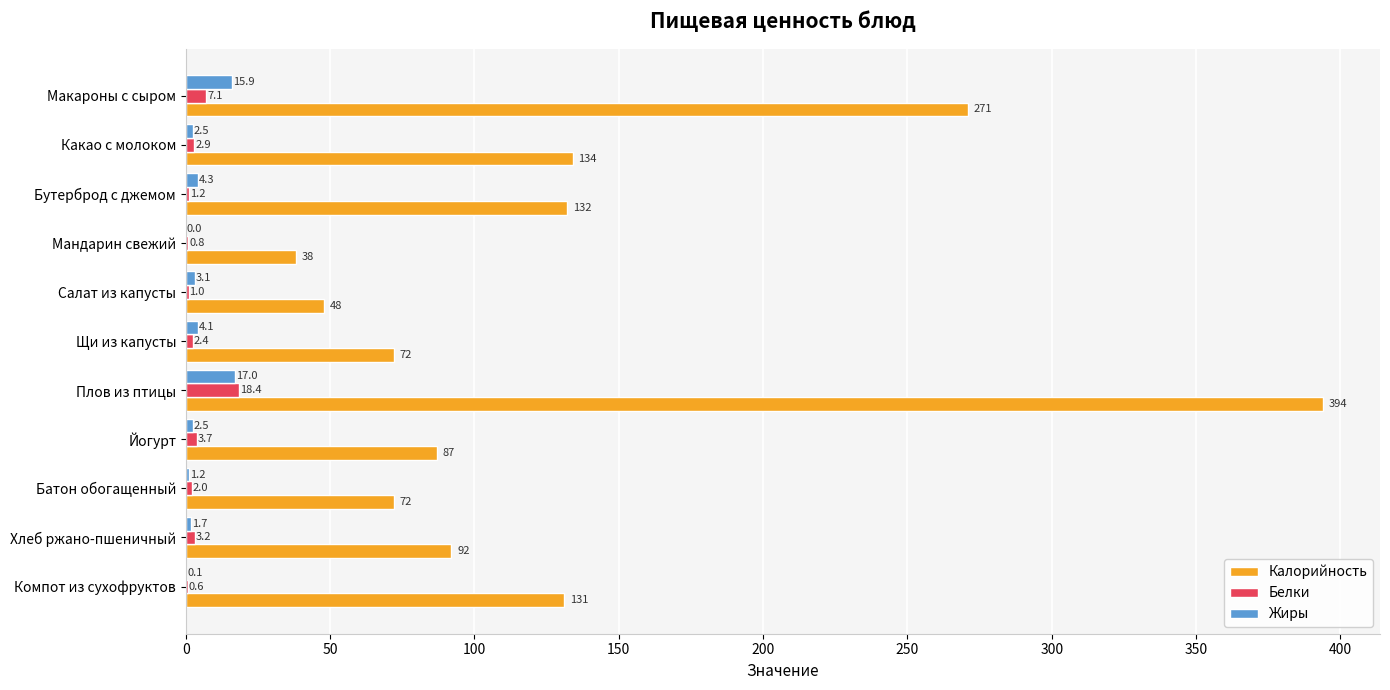

What is the highest value of the Белки series?

18.4